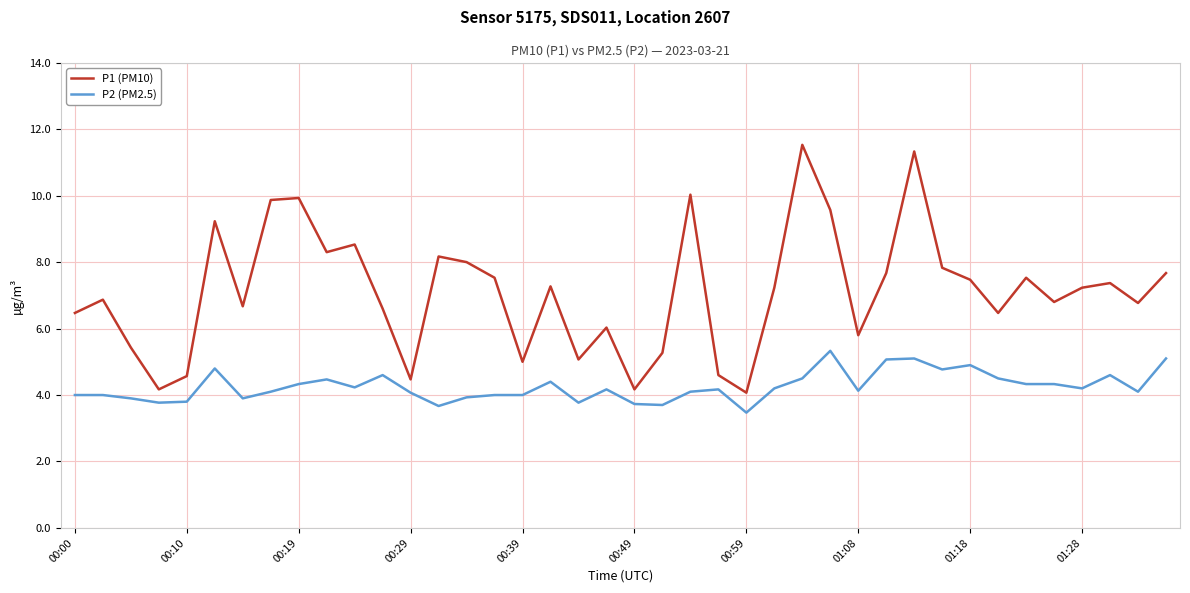

Rank the series by their maximum value, from lowest to highest.

P2 (PM2.5), P1 (PM10)